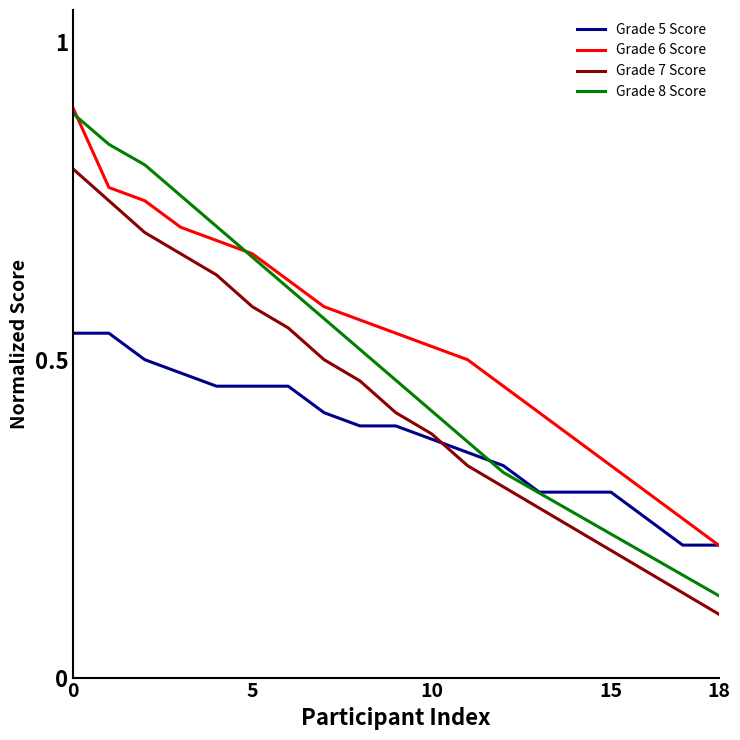

Which series has the largest range (max minus min)?

Grade 8 Score